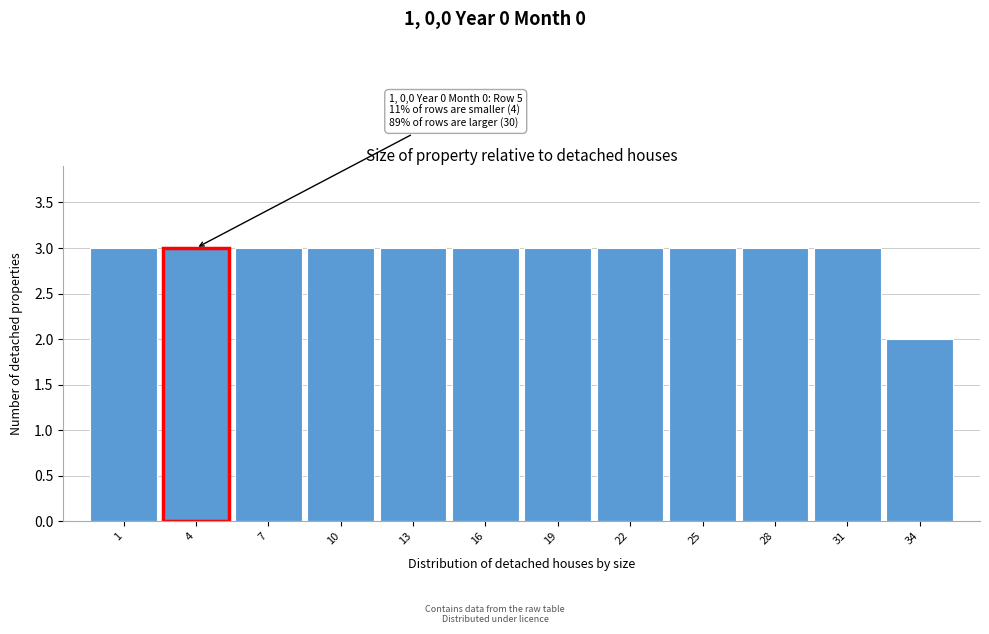

Reading left to right, transcribe all the data shown in this chart.

3	3	3	3	3	3	3	3	3	3	3	2